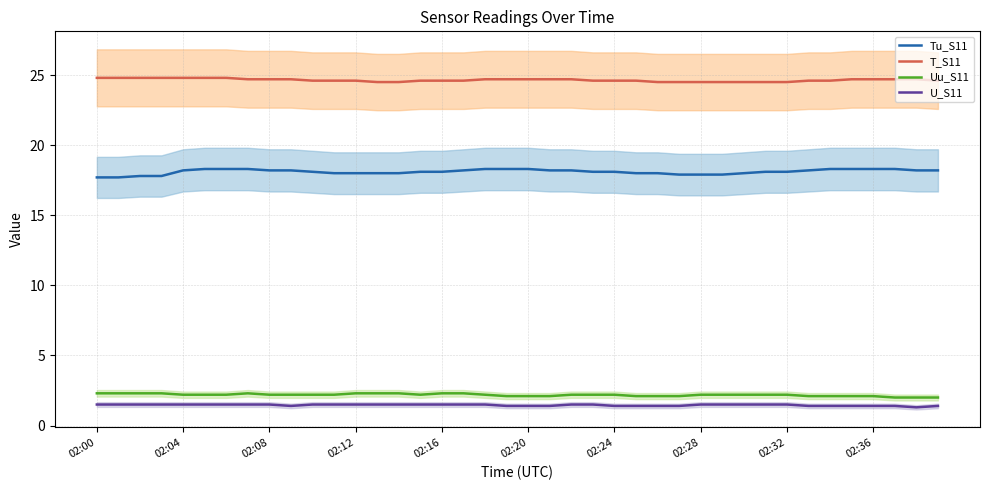

The T_S11 series shows 43.4 at 02:32. True or false?

False